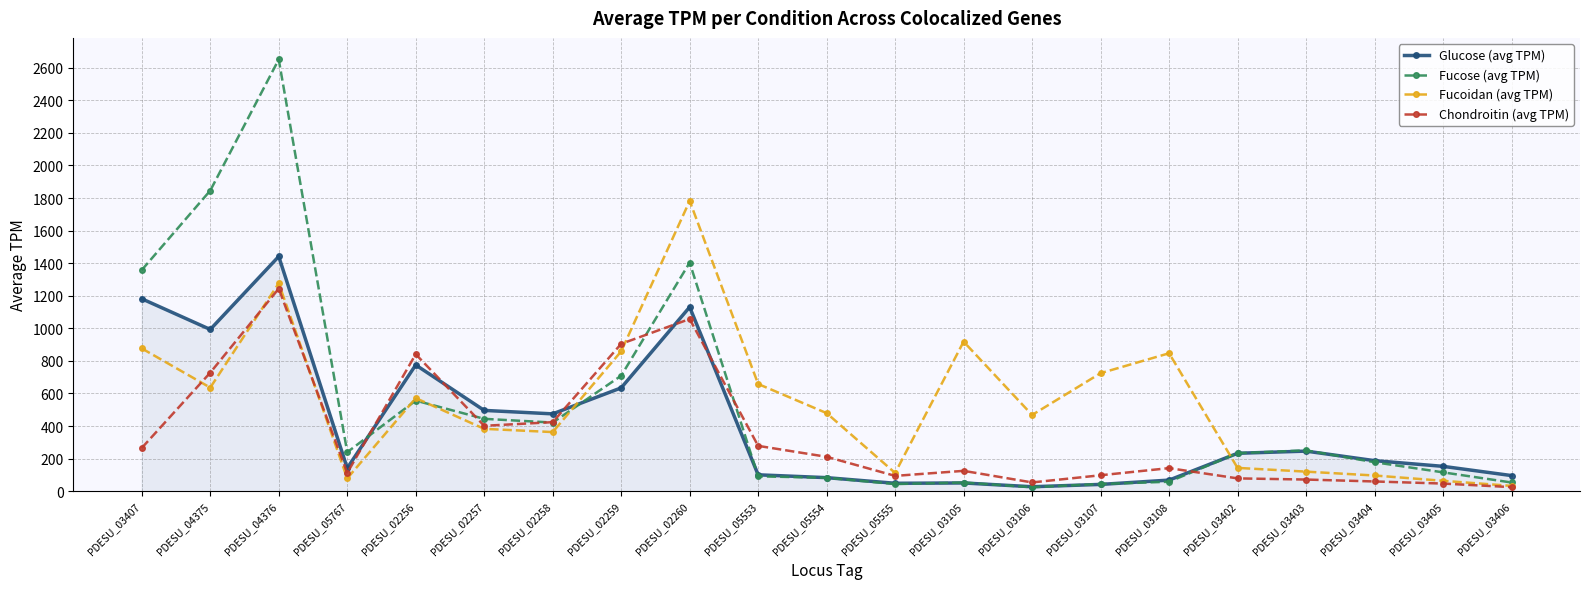

What is the sum of the Chondroitin (avg TPM) values at PDESU_02259 and PDESU_03105?

1029.9